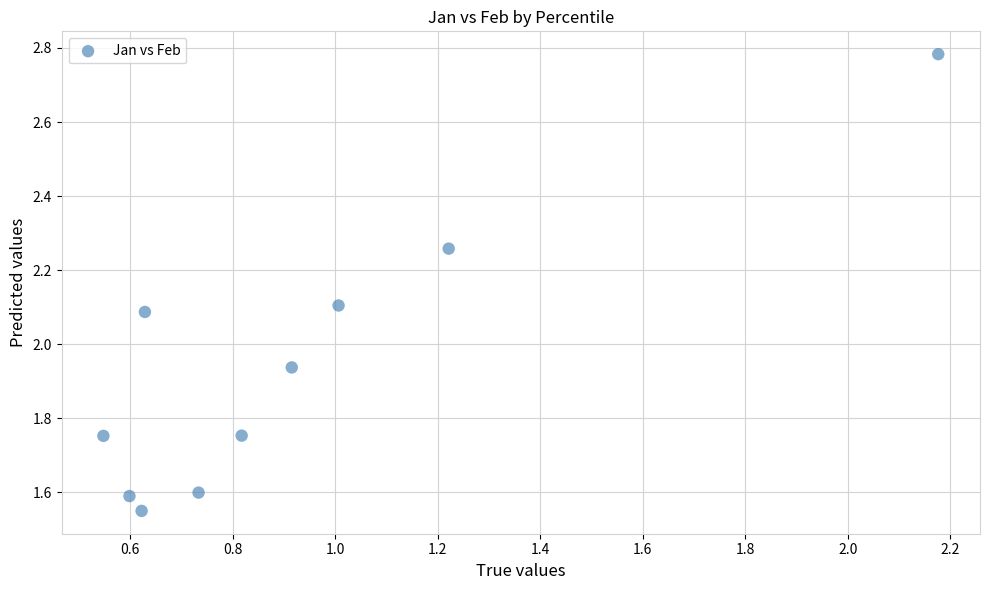

What is the average X value?

0.9